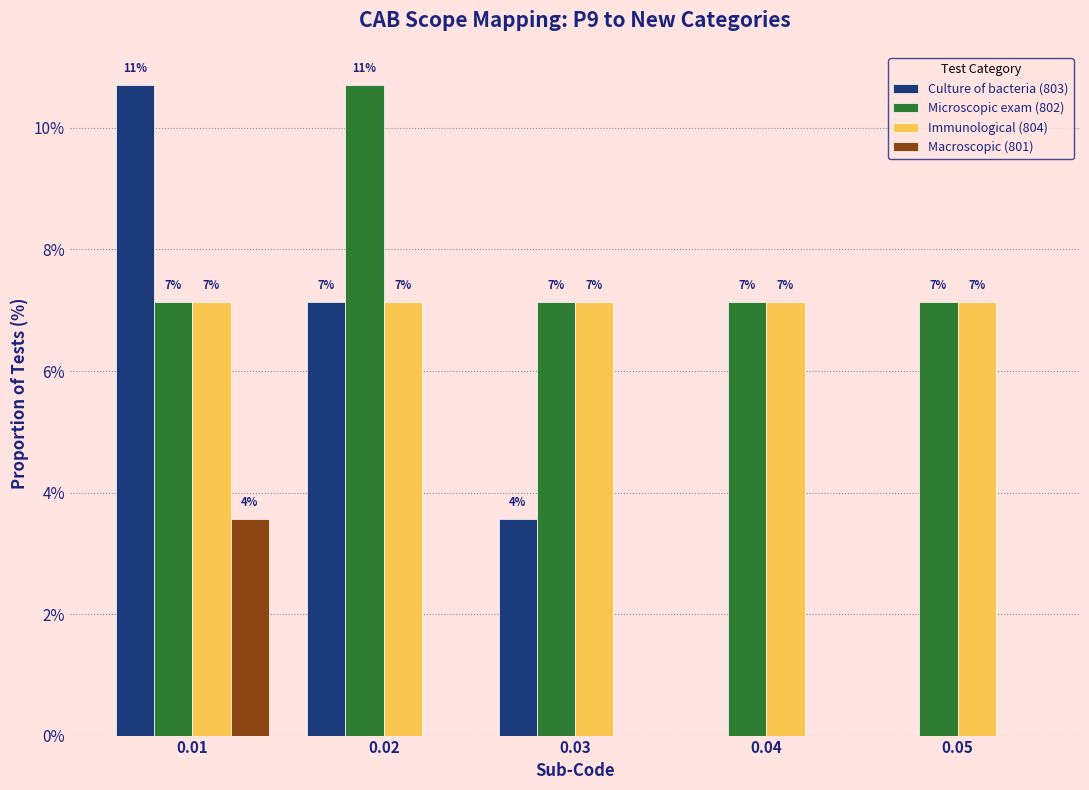

Are the bars grouped side by side (vs. stacked)?

Yes